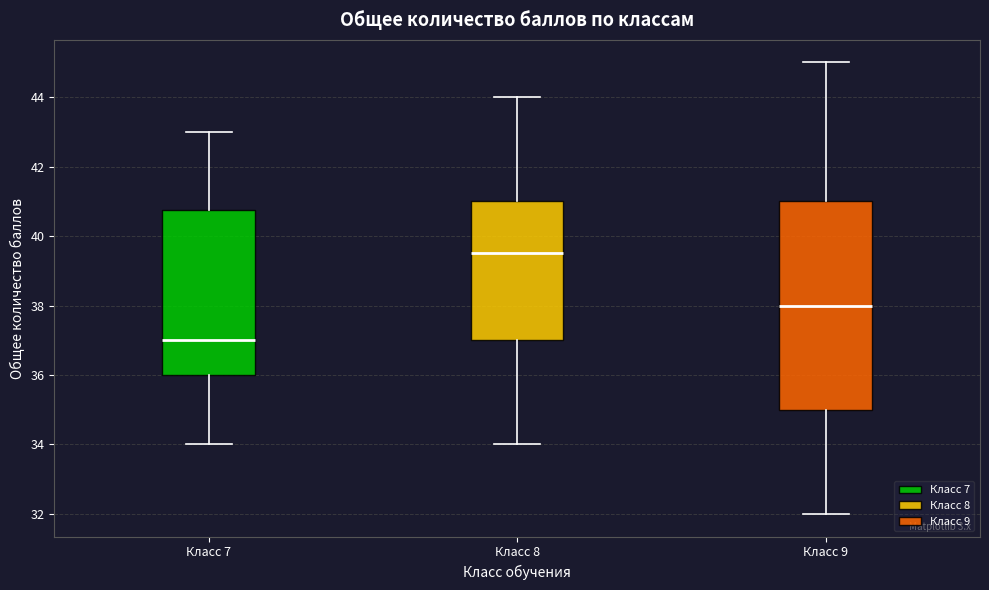

Which box's median line is the highest?

Класс 8